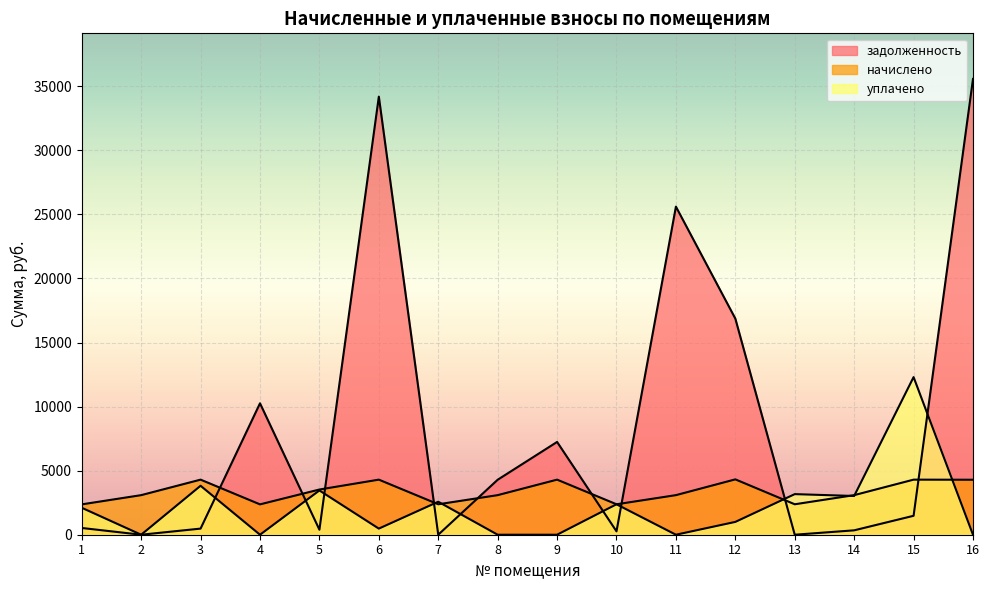

At which category does уплачено reach its first local peak?

3